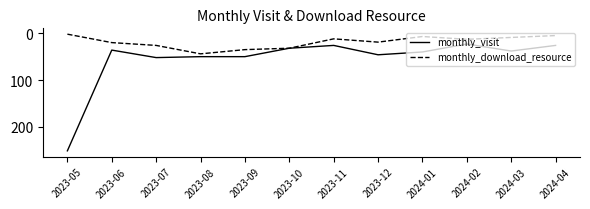

Rank the series at 2023-07 from highest to lowest value.

monthly_visit, monthly_download_resource